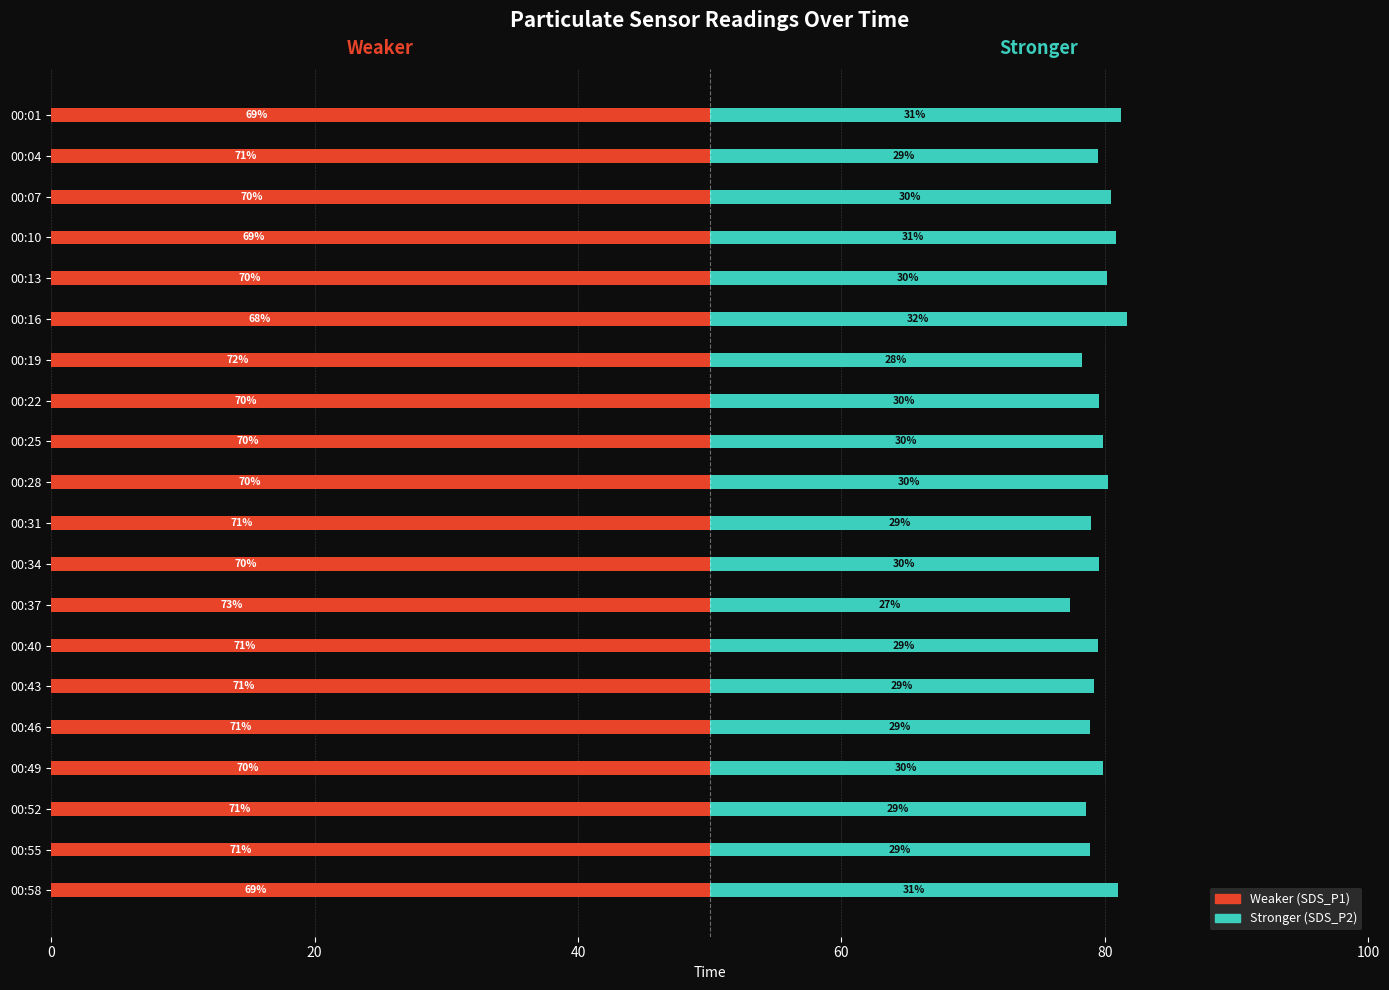

Are the bars horizontal?

Yes